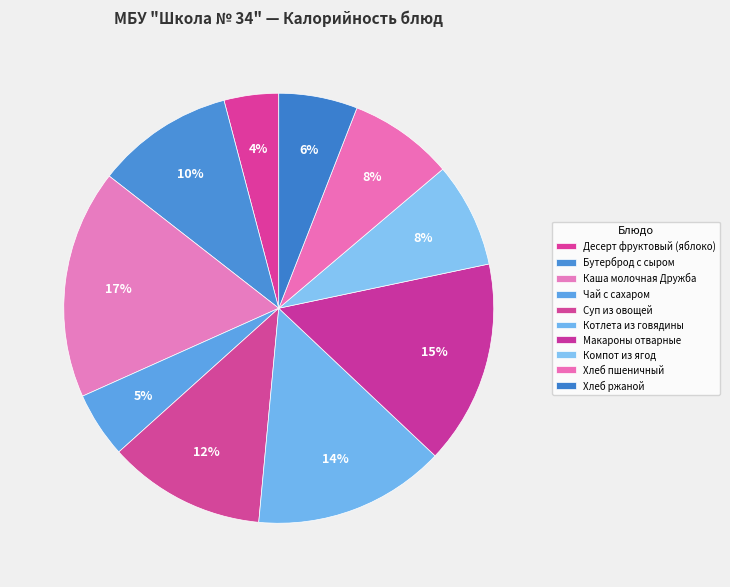

To the nearest percent, what is the average slice percentage?

10%